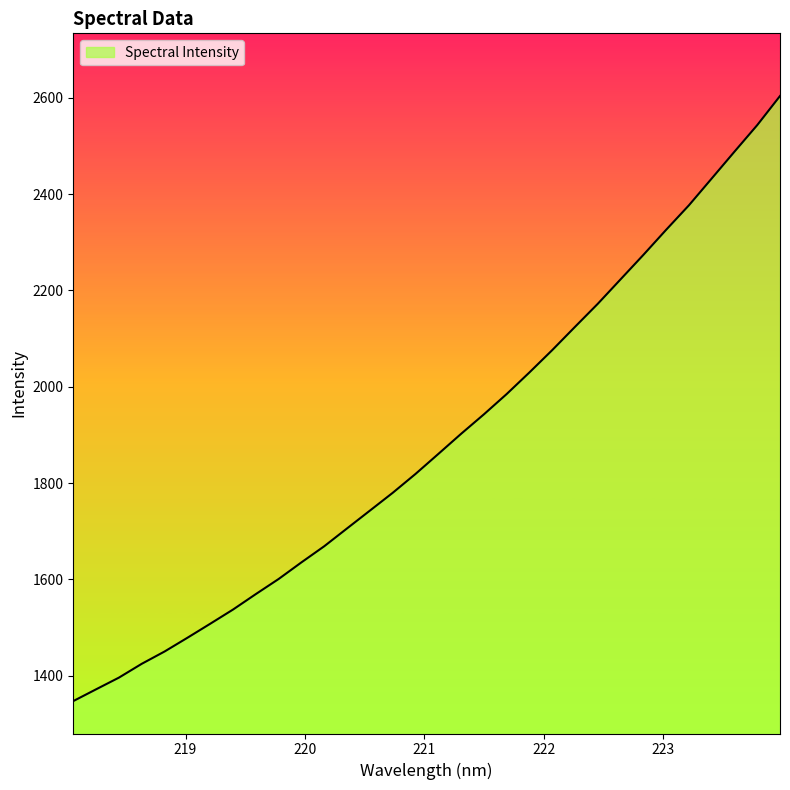

What is the smallest value displayed?

1347.0